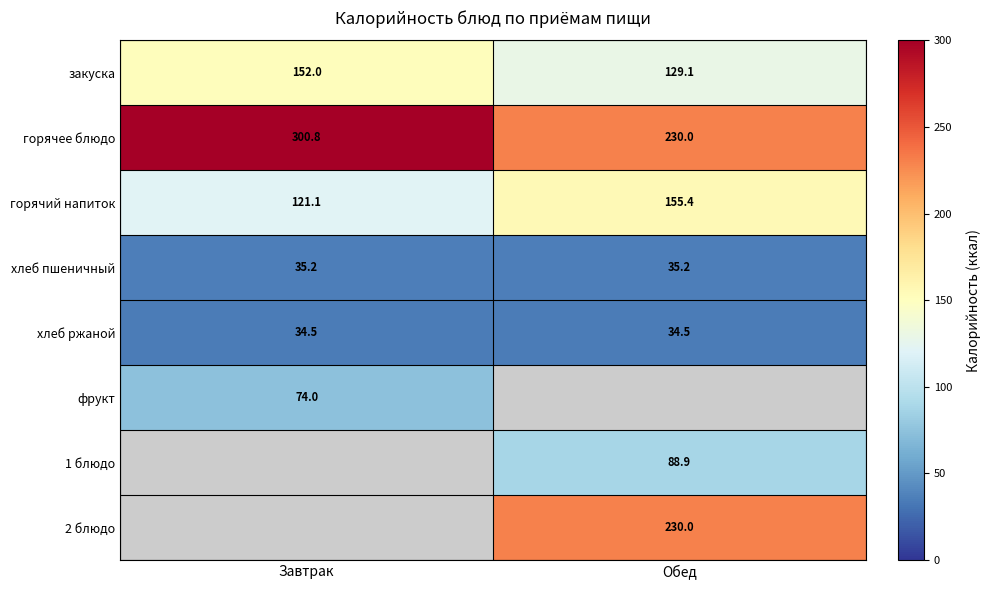

Count the number of categories in the chart.

2